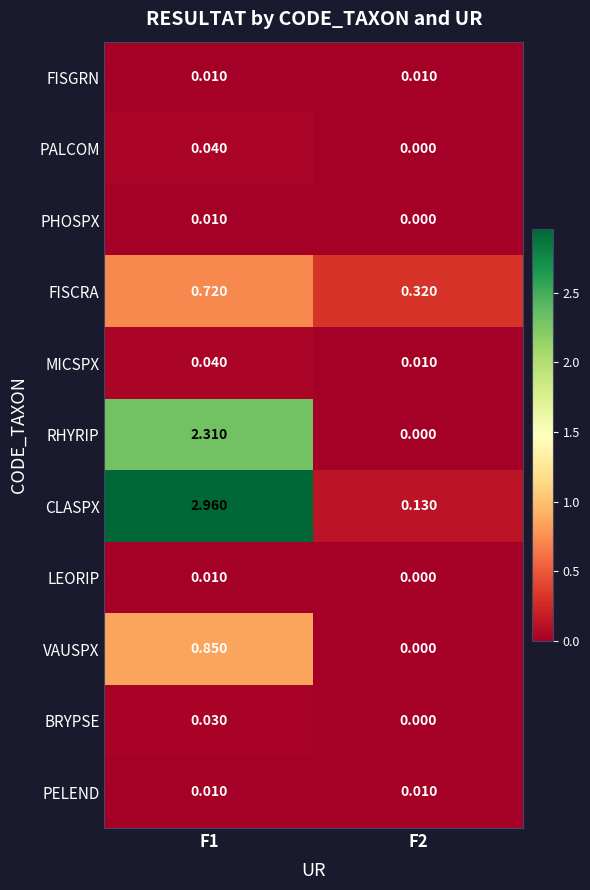

Which series has the largest total across all categories?

CLASPX